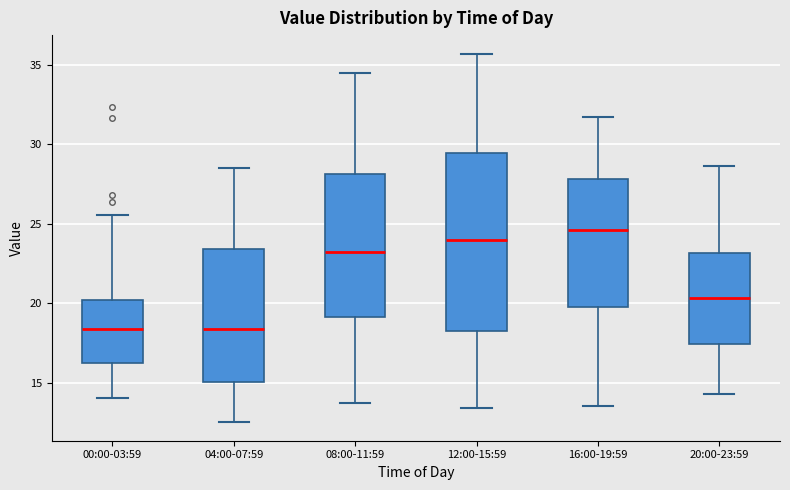

Where does the upper whisker of the box for 00:00-03:59 end on the y-axis? The values are not printed on the chart, so give them approximately, as read against the axis.

25.5